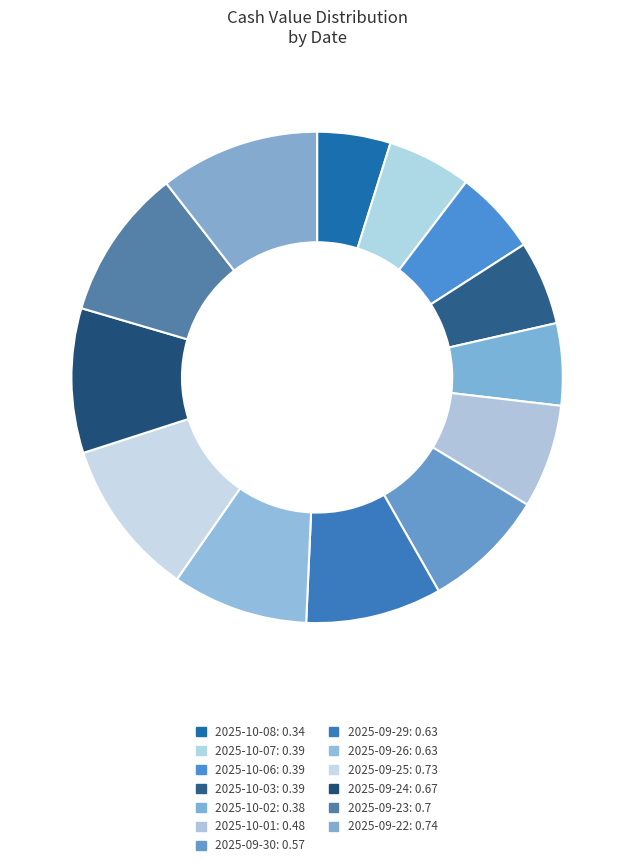

The 2025-09-22 slice represents 18% of the pie. True or false?

False